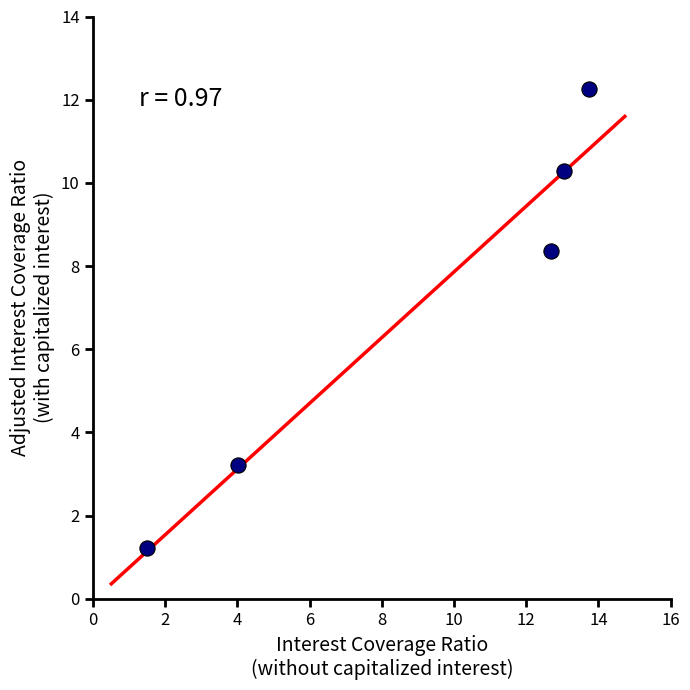

What Y value in the scatter plot is closest to 6?

8.4